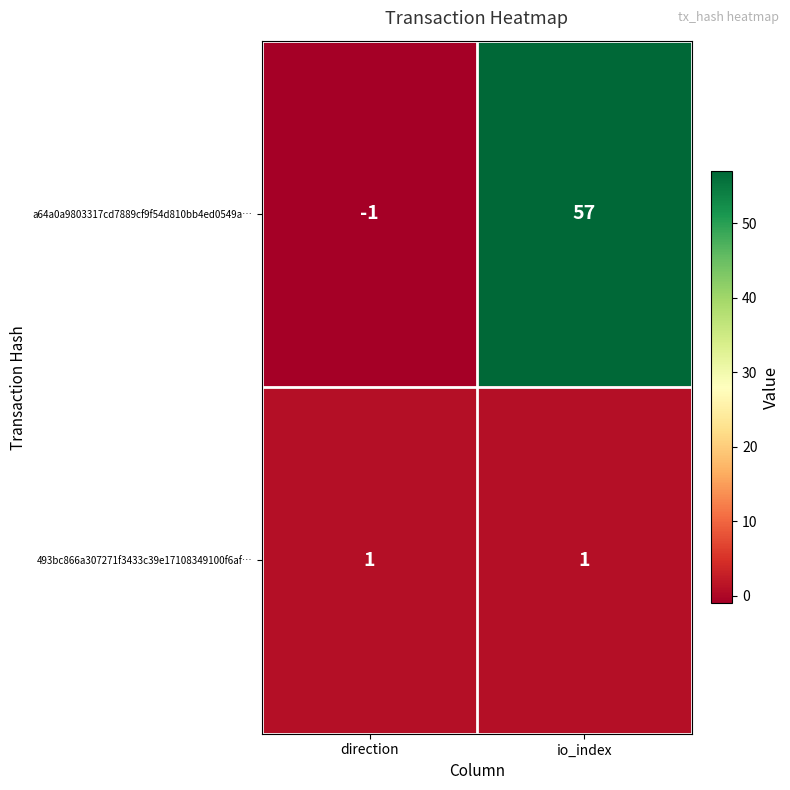

Rank the series at io_index from highest to lowest value.

a64a0a9803317cd7889cf9f54d810bb4ed0549a…, 493bc866a307271f3433c39e17108349100f6af…